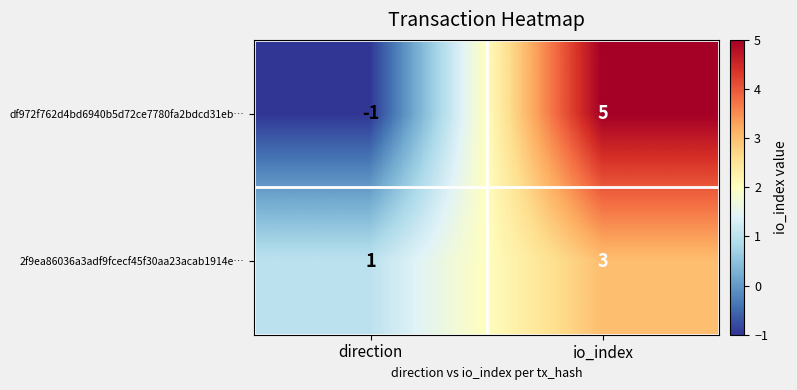

What value does the df972f762d4bd6940b5d72ce7780fa2bdcd31eb… series have at io_index?

5